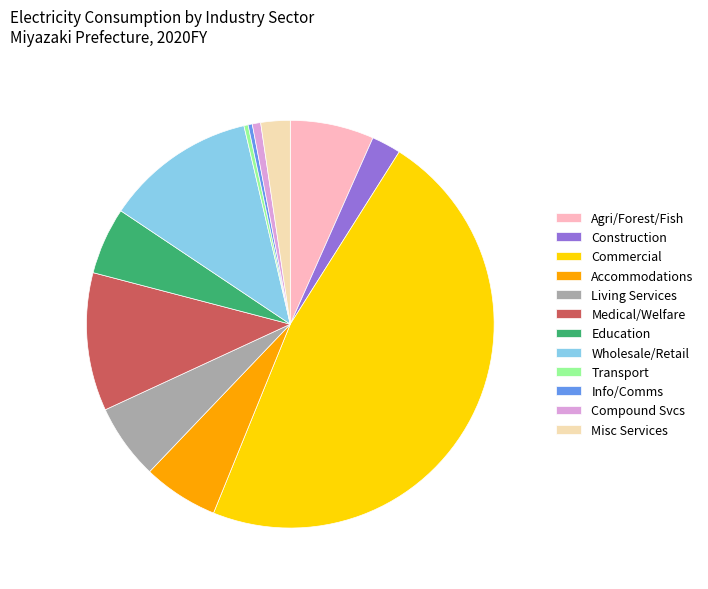

Is it true that Transport is 0% of the pie?

True